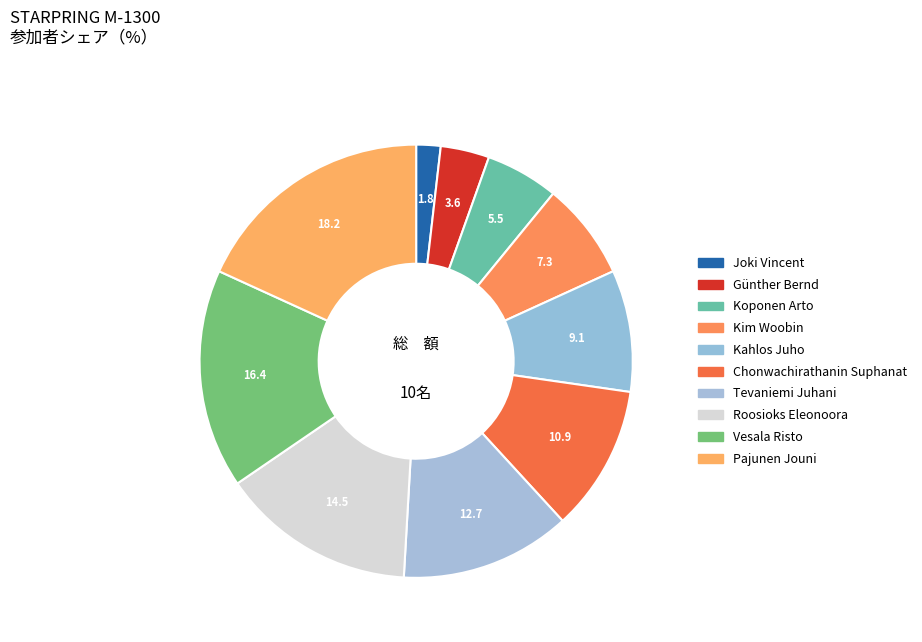

What is the total percentage of Pajunen Jouni and Roosioks Eleonoora?

32.7%